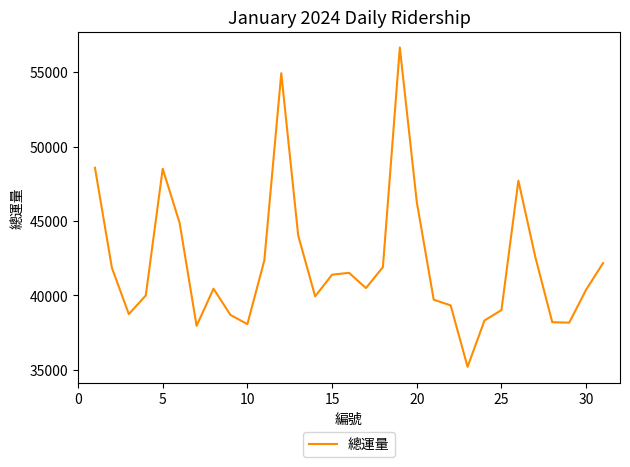

What is the smallest value displayed?

35203